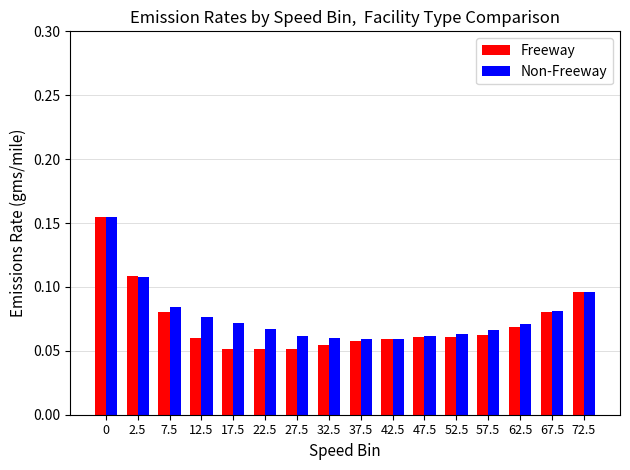

At how many categories does at least one series exceed 0?

16